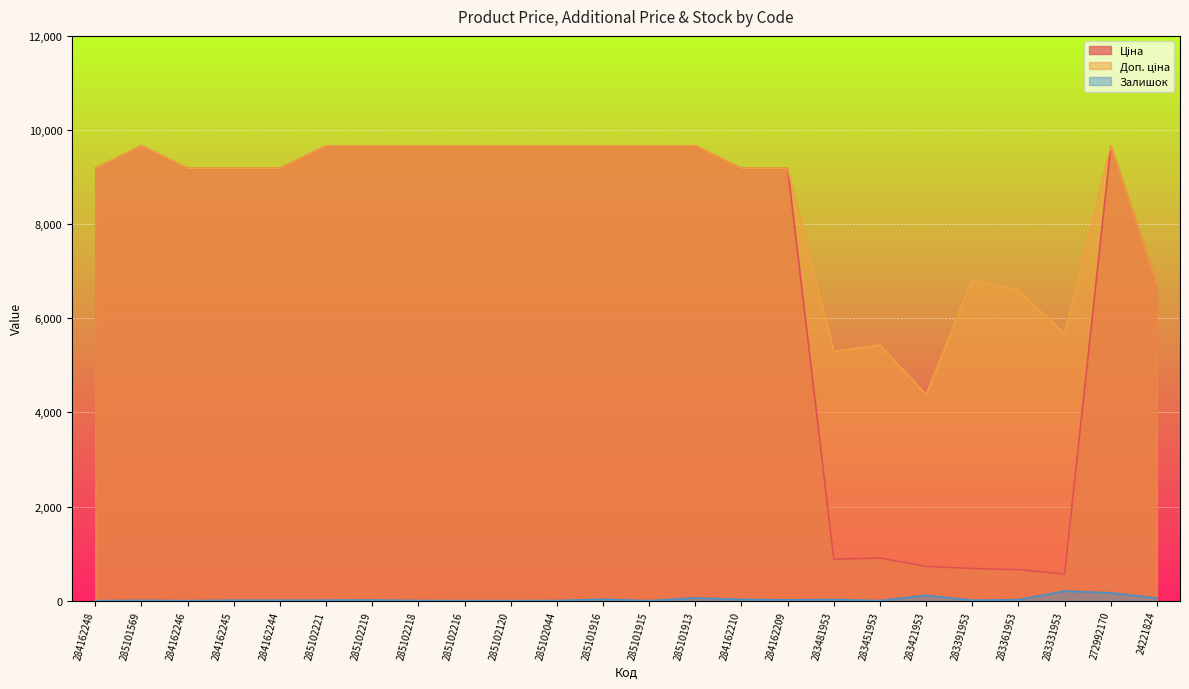

How many lines are shown in the chart?

3